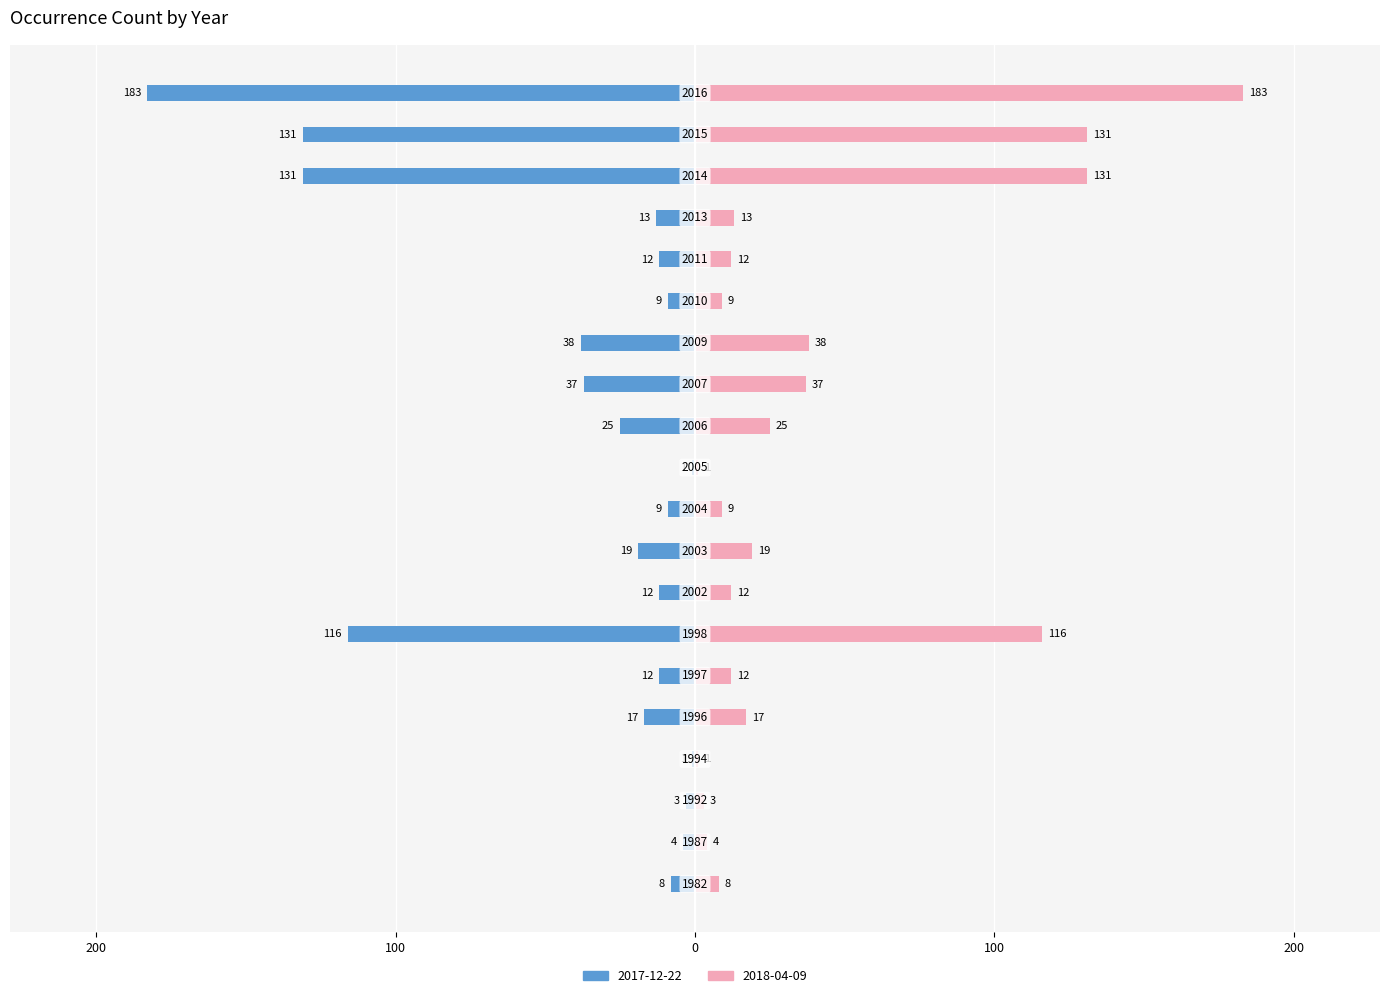

What is the sum of the 2017-12-22 values at 2015 and 2013?

-144